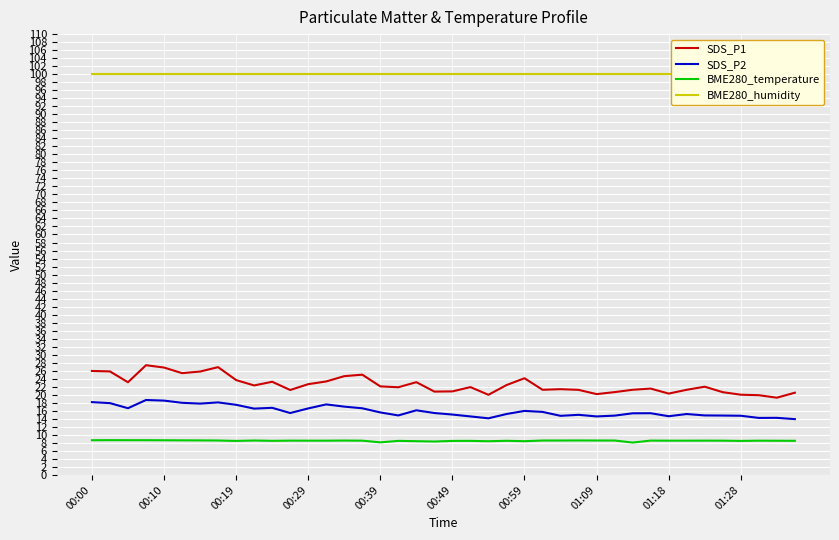

True or false: BME280_temperature and SDS_P1 cross at least once.

False